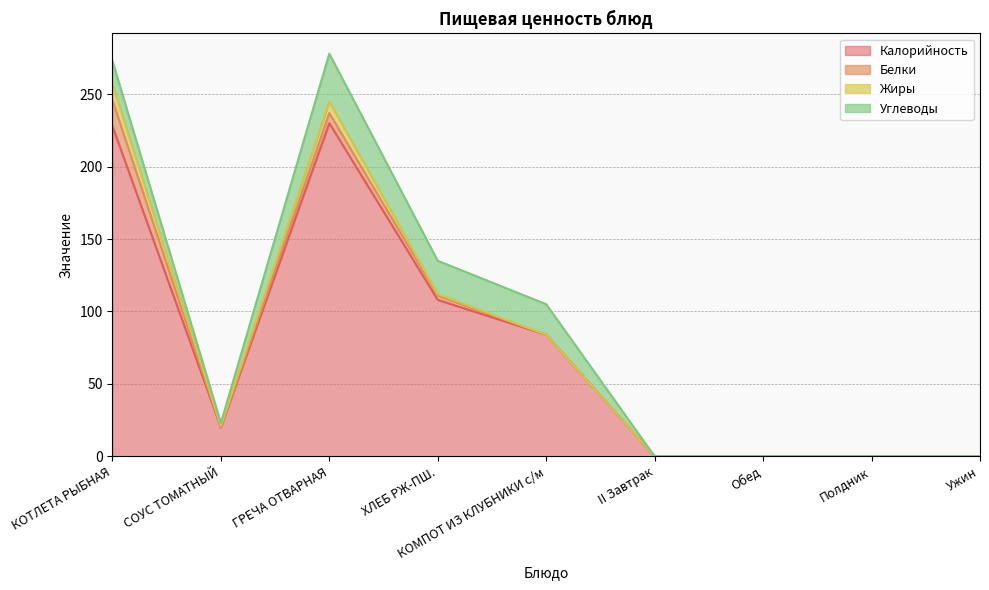

At which label does Жиры reach its peak?

КОТЛЕТА РЫБНАЯ